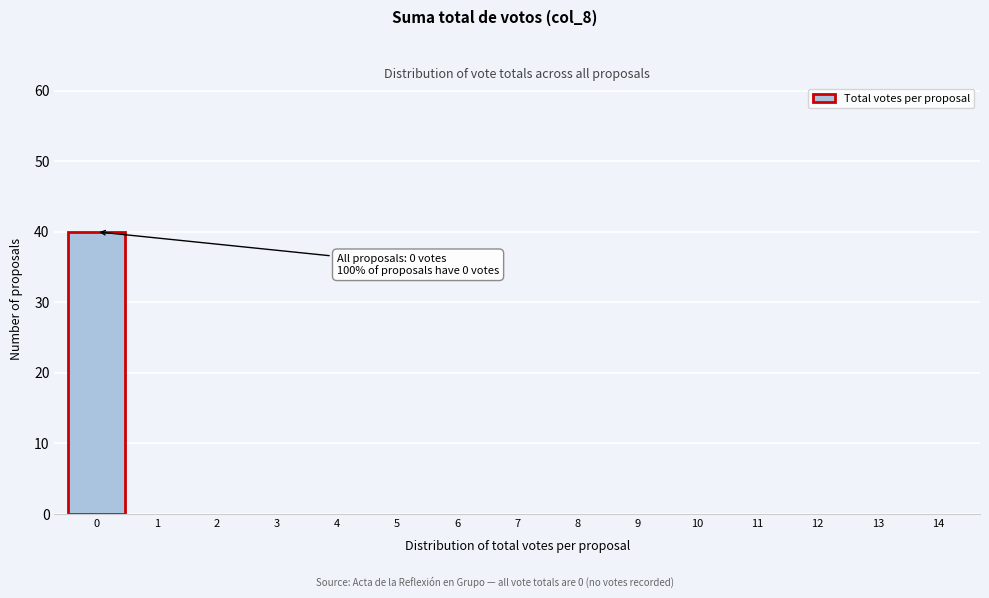

Reading left to right, extract all data points from this chart.

0=40	1=0	2=0	3=0	4=0	5=0	6=0	7=0	8=0	9=0	10=0	11=0	12=0	13=0	14=0